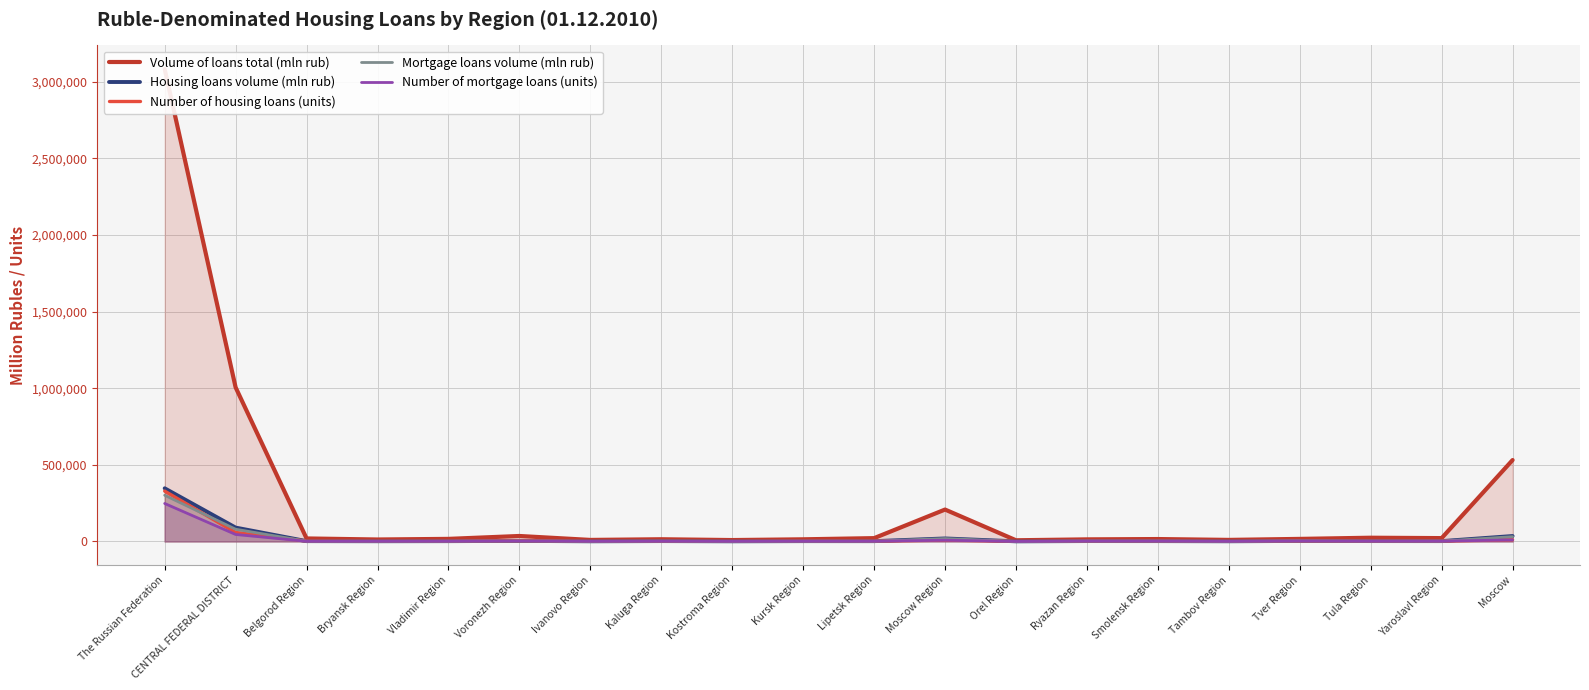

True or false: Mortgage loans volume (mln rub) and Housing loans volume (mln rub) cross at least once.

False